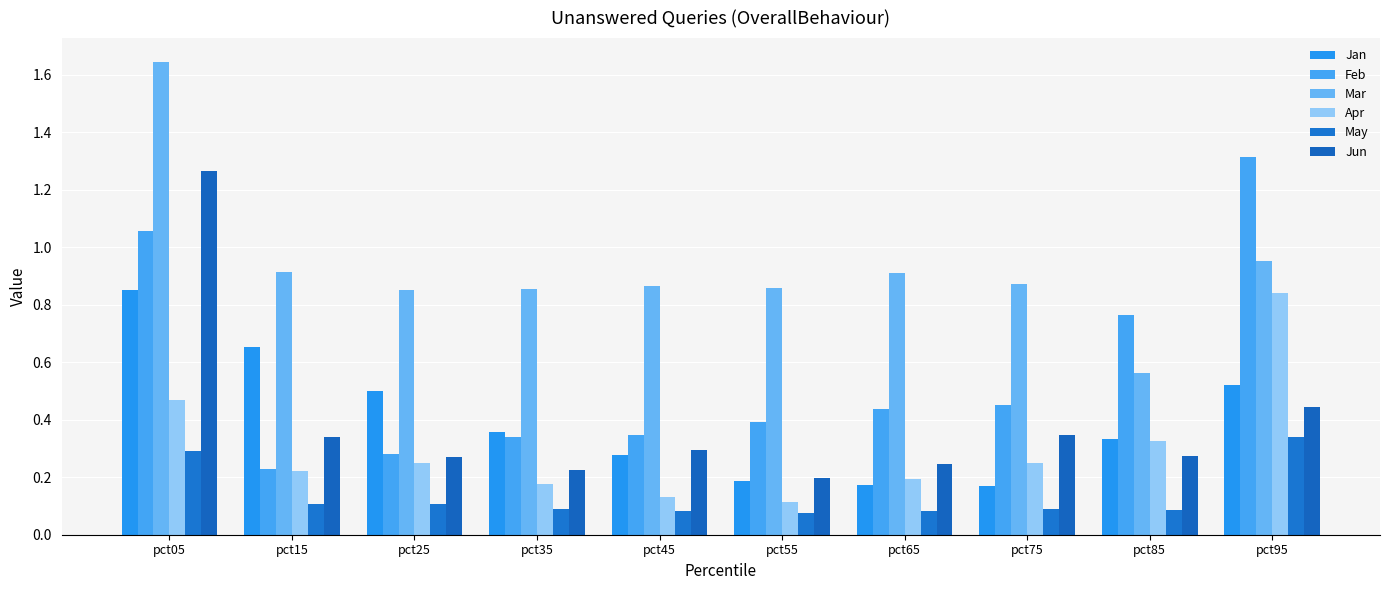

At which category is the sum across all series the highest?

pct05